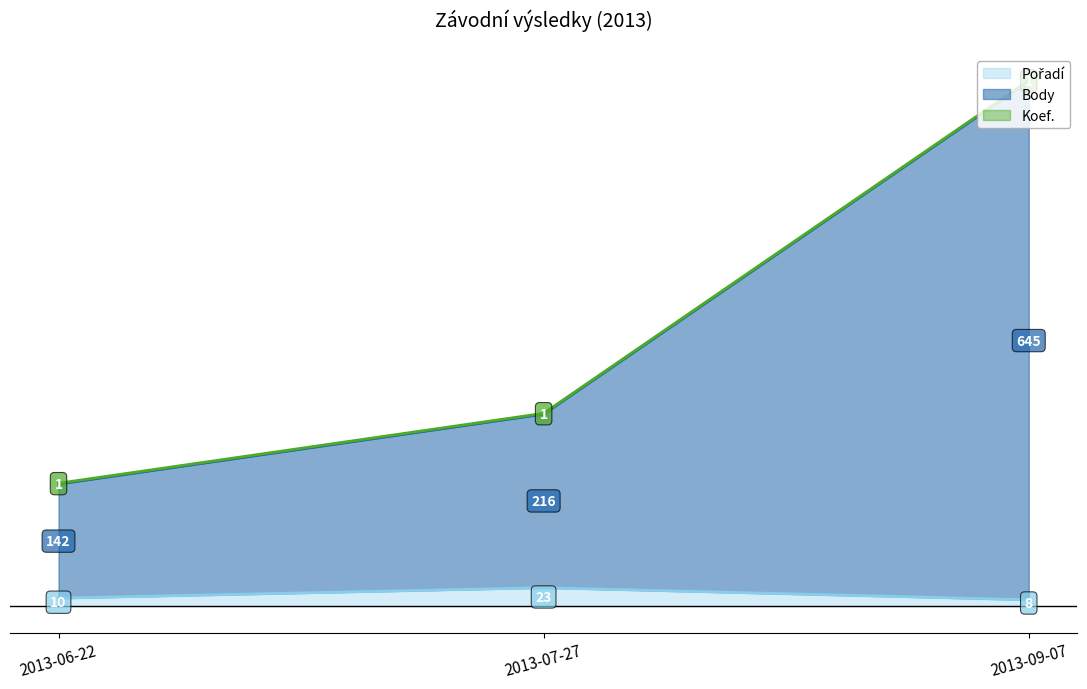

Does the chart display data point markers on the line(s)?

No